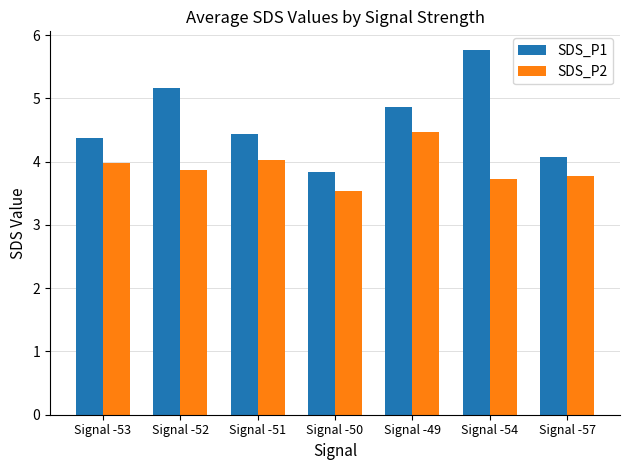

Between Signal -52 and Signal -57, which series saw the biggest shift?

SDS_P1